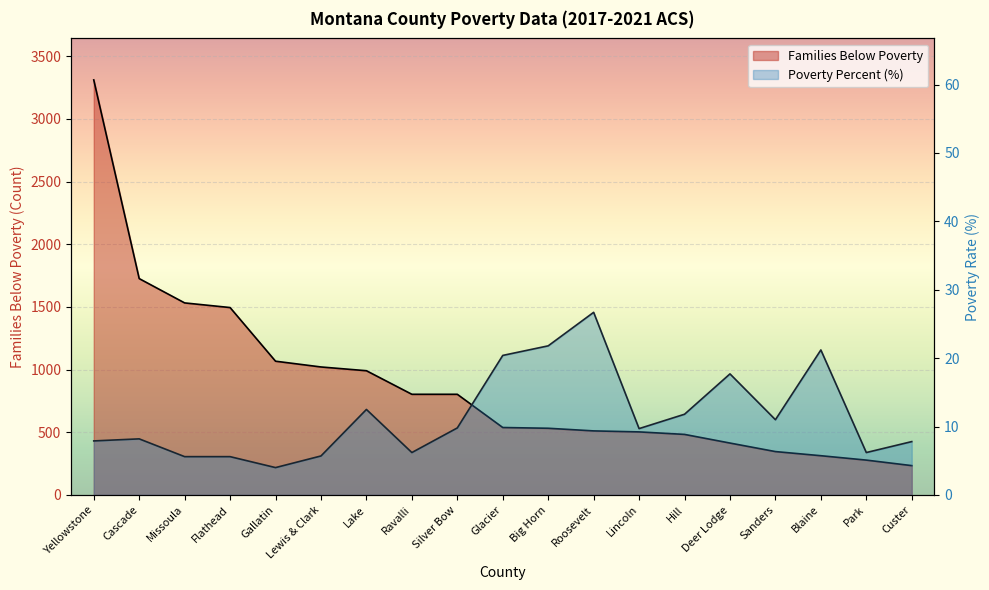

At which label is Poverty Percent closest to 15?

Lake